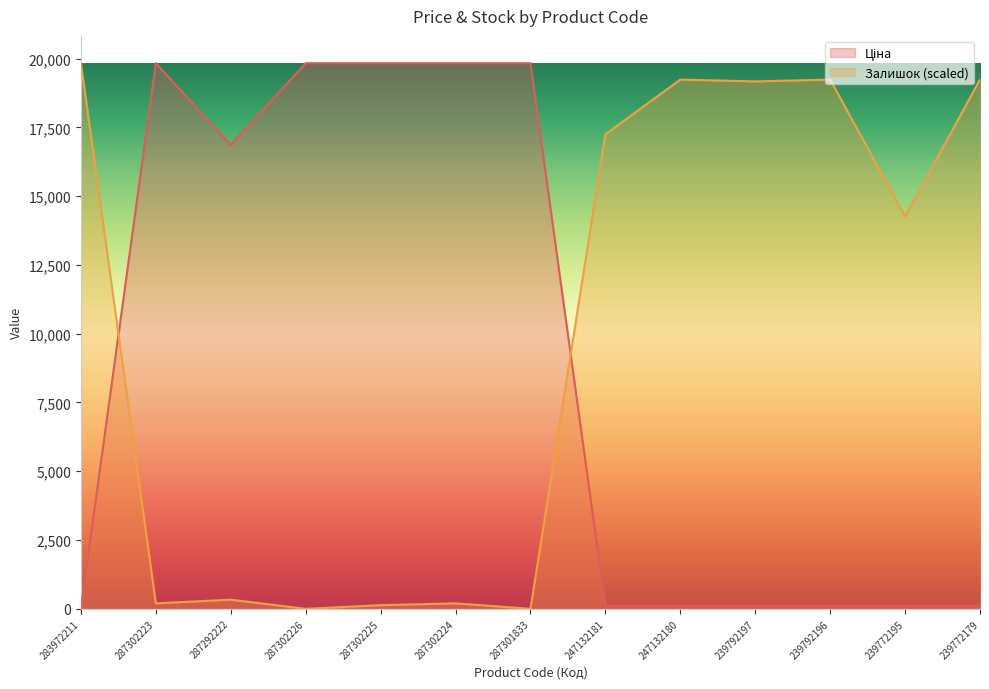

The value of Ціна at 287302224 is 12961.2. True or false?

False